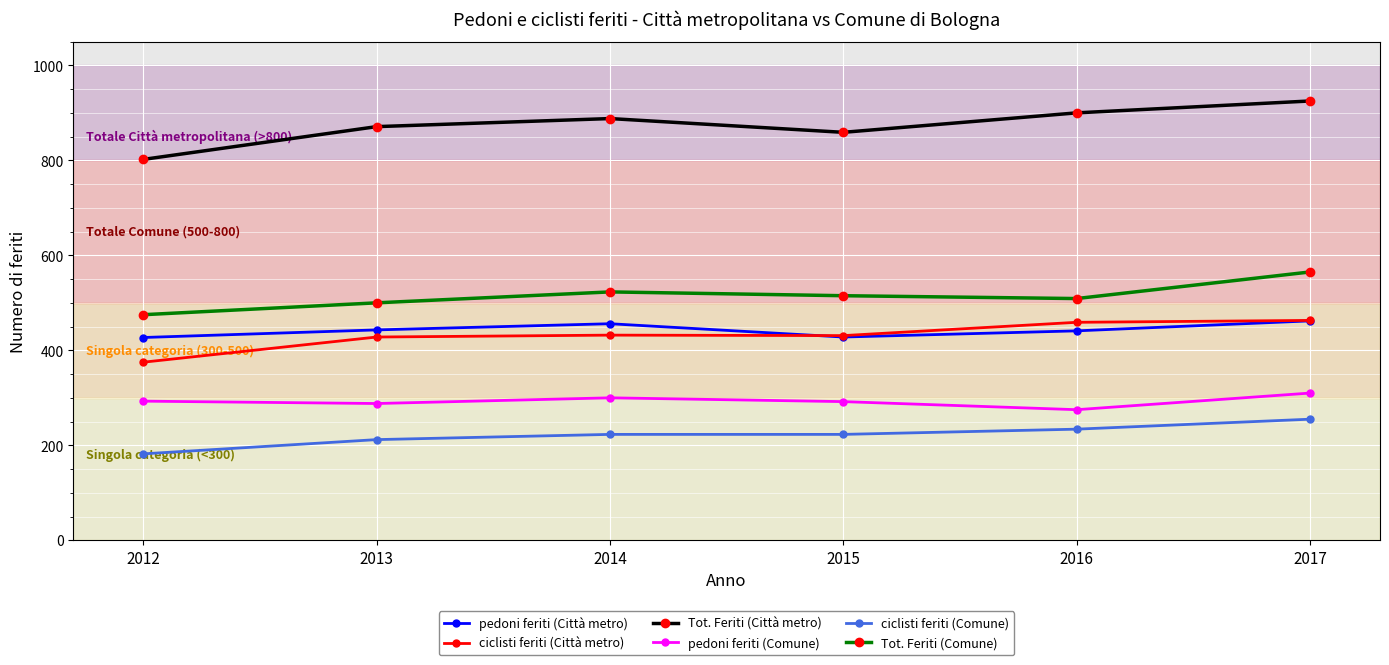

True or false: ciclisti feriti (Città metro) and pedoni feriti (Comune) cross at least once.

False